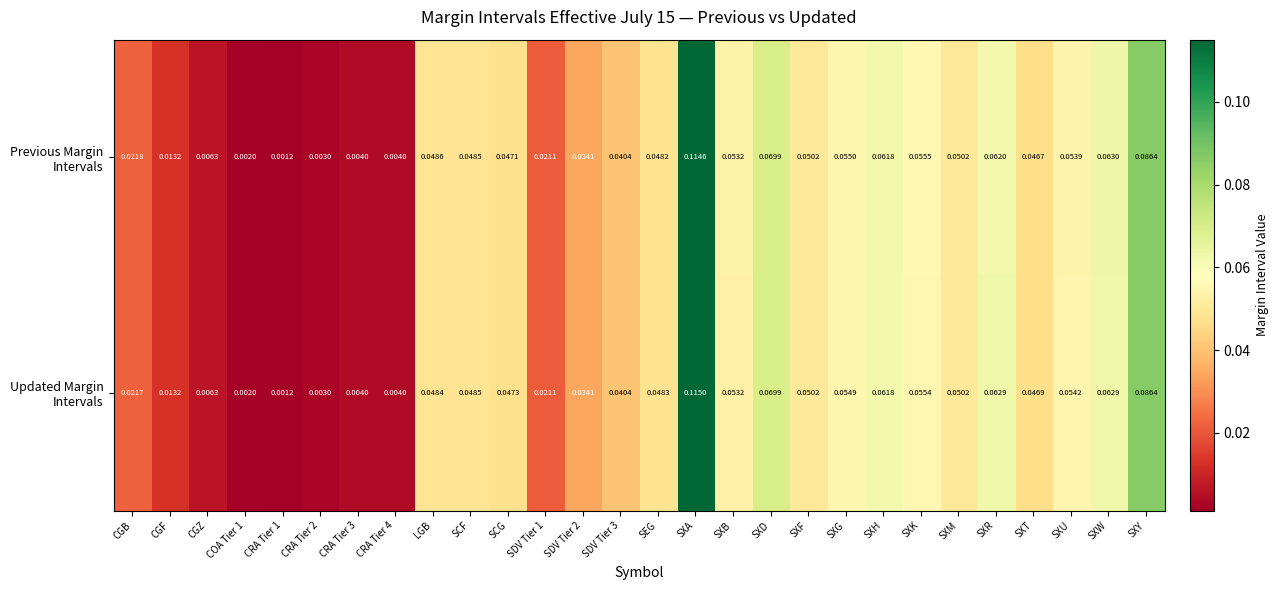

At which category is the sum across all series the highest?

SXA